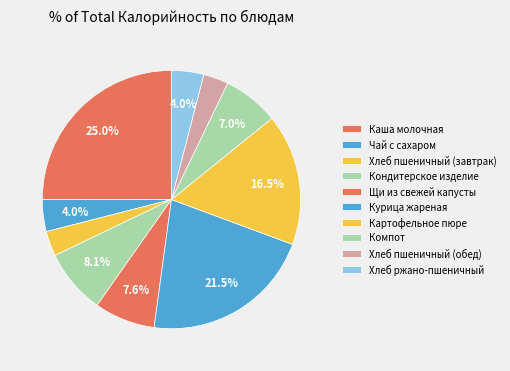

To the nearest percent, what is the combined percentage of Компот and Картофельное пюре?

23%